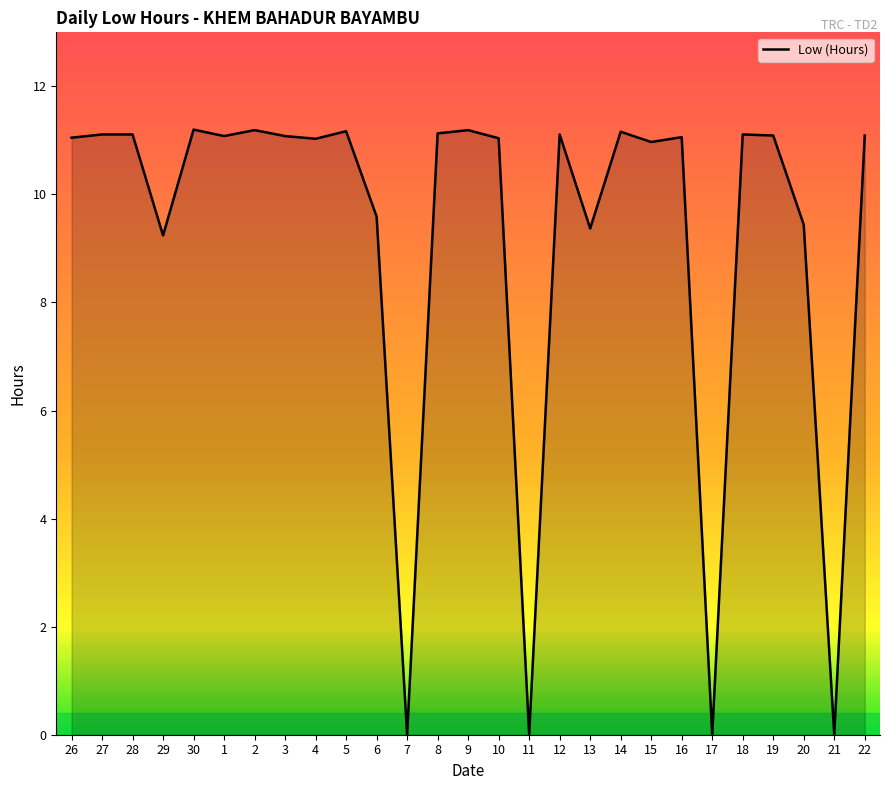

What is the greatest value displayed?

11.2